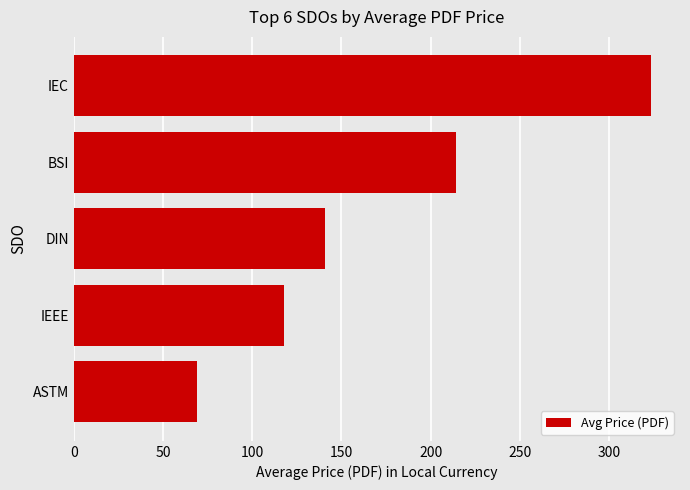

What is the change in value from ASTM to IEEE?

+49.0